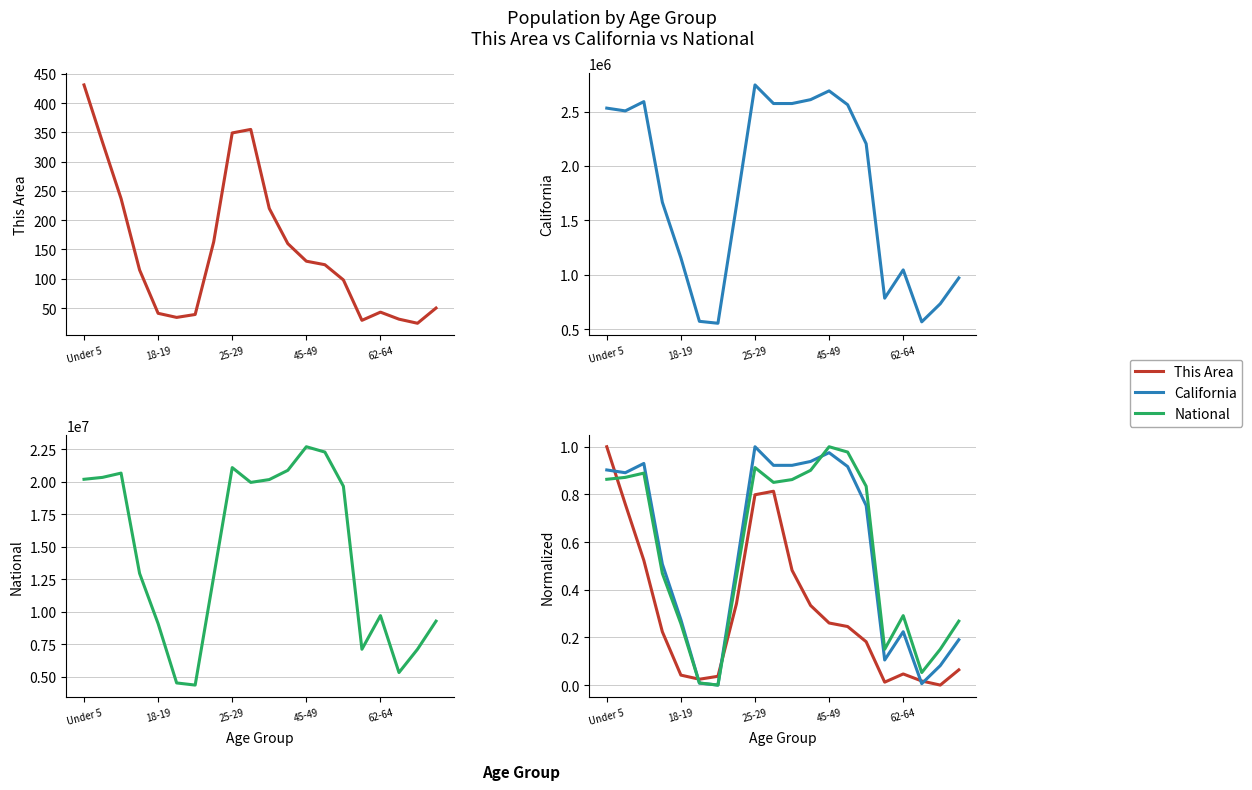

What is the value of the National point at the 1st from the left?

0.9